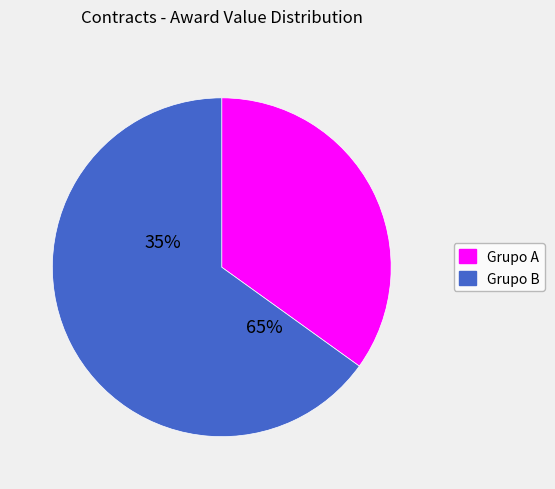

Is CENTRO SCT BAJA CALIFORNIA (2) the majority of the pie?

No